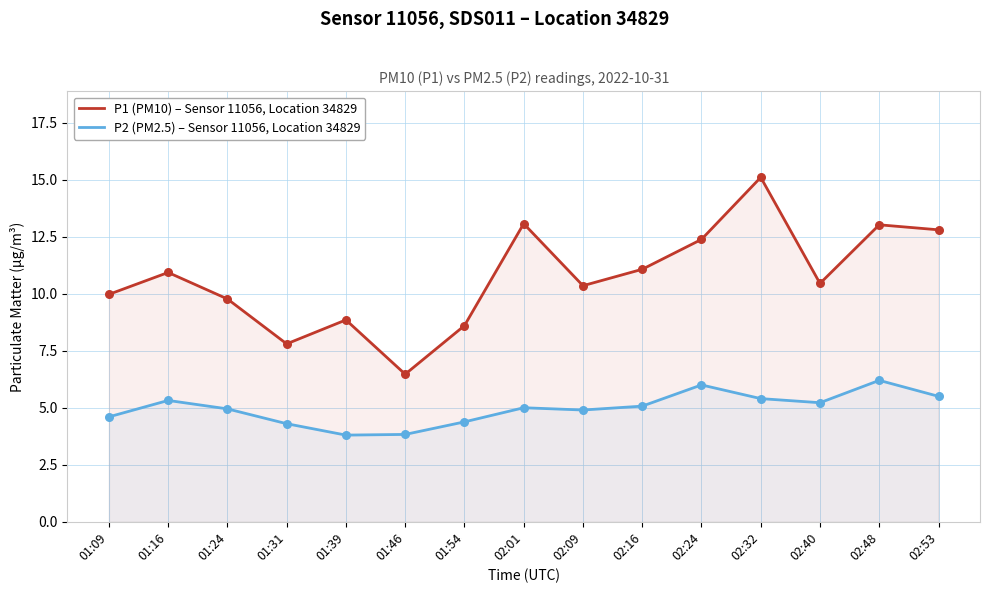

What are all the series names shown in the legend?

P1 (PM10) – Sensor 11056, Location 34829, P2 (PM2.5) – Sensor 11056, Location 34829